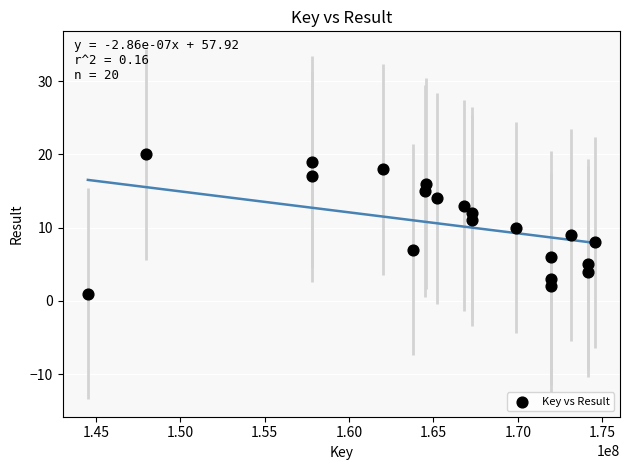

What is the range of Y values (max minus min)?

19